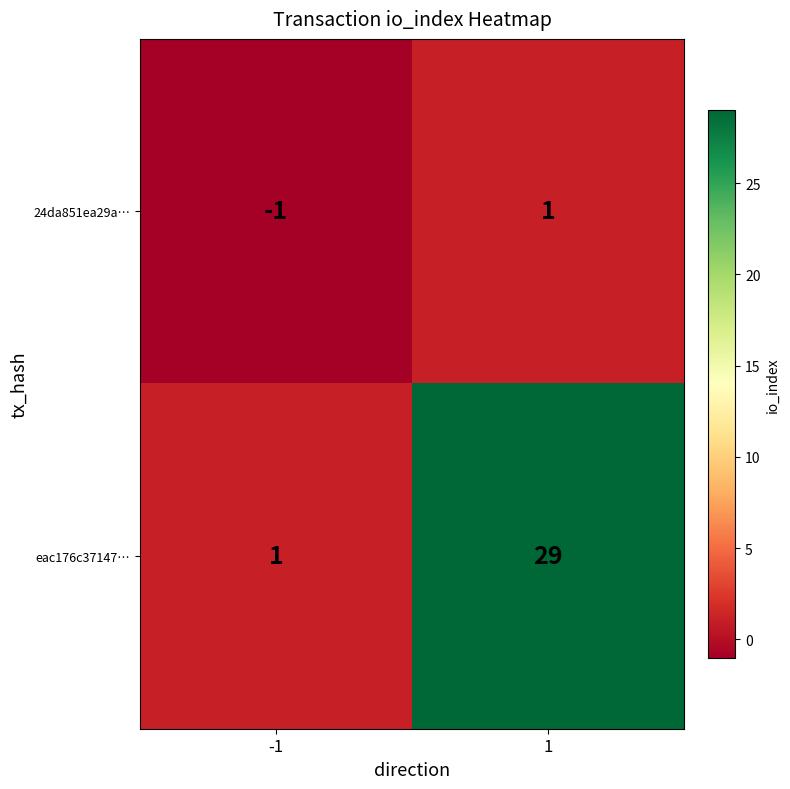

How many values in 24da851ea29a… are below zero?

1